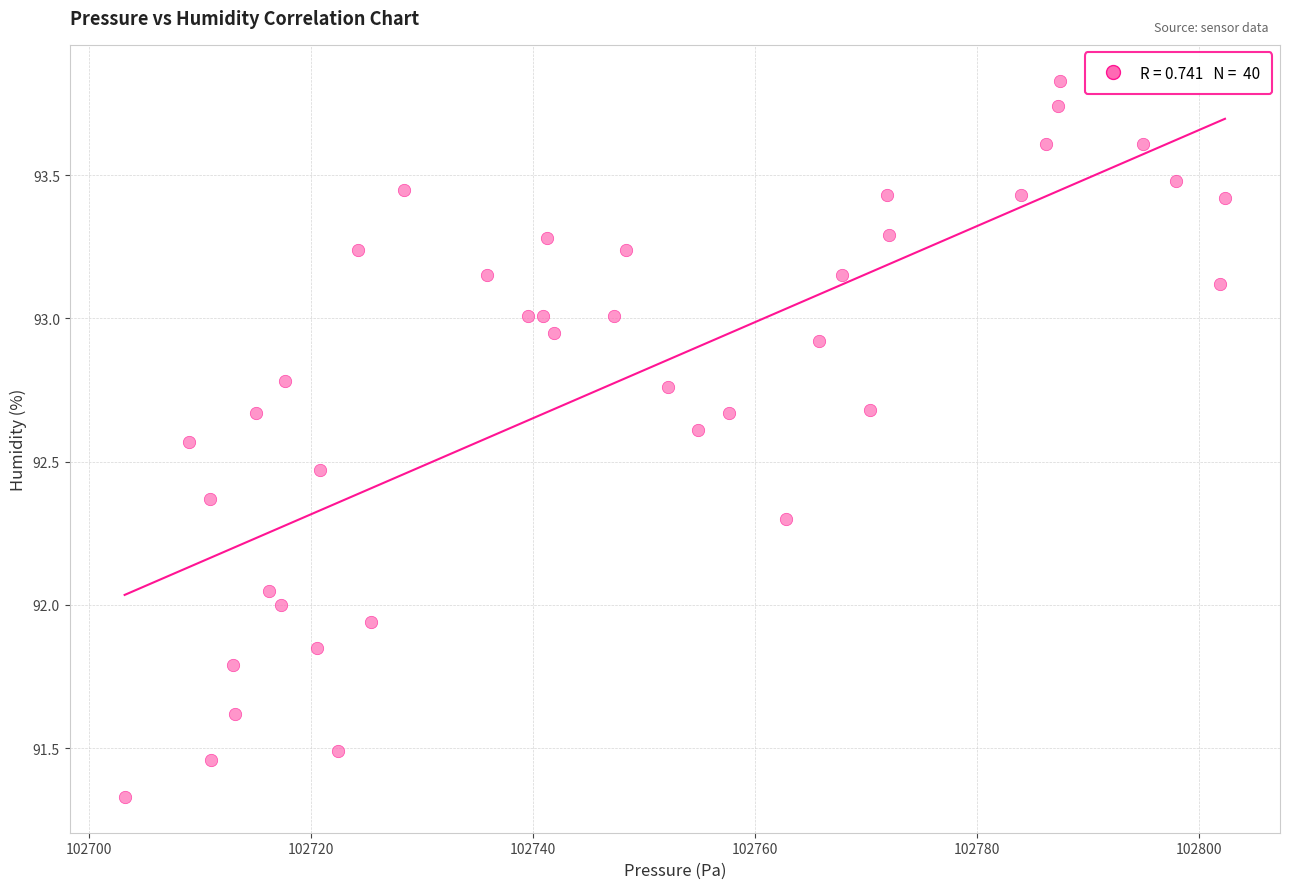

What is the range of X values (max minus min)?

99.1